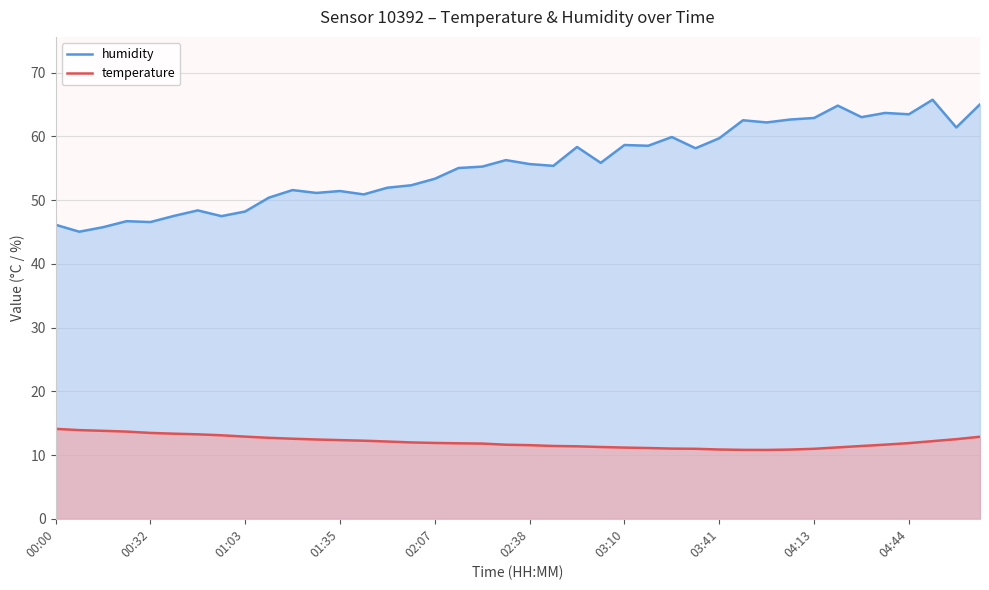

Where is temperature nearest to the value 12?

15